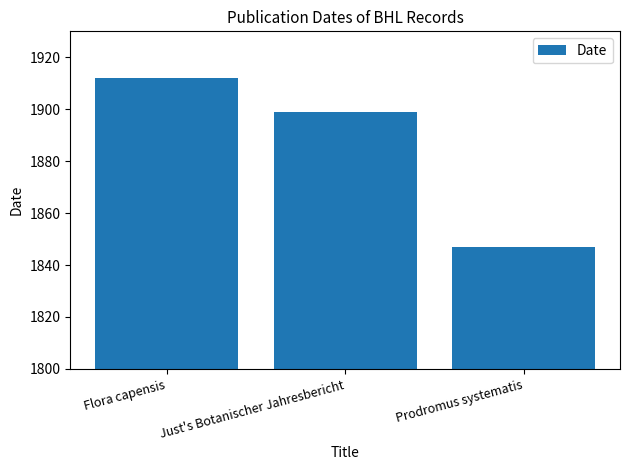

At which label is the value closest to 1879?

Just's Botanischer Jahresbericht